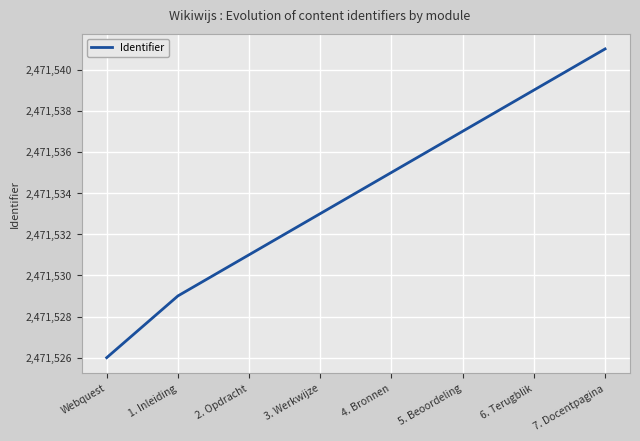

True or false: the data shows 3568431 at 7. Docentpagina.

False